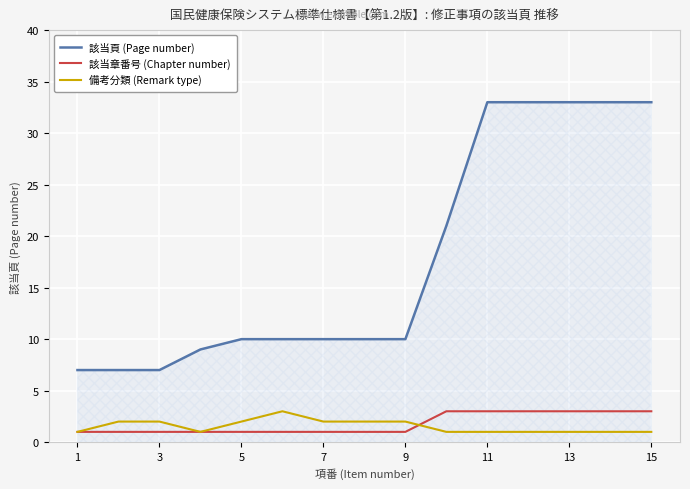

How many distinct data groups are displayed?

3